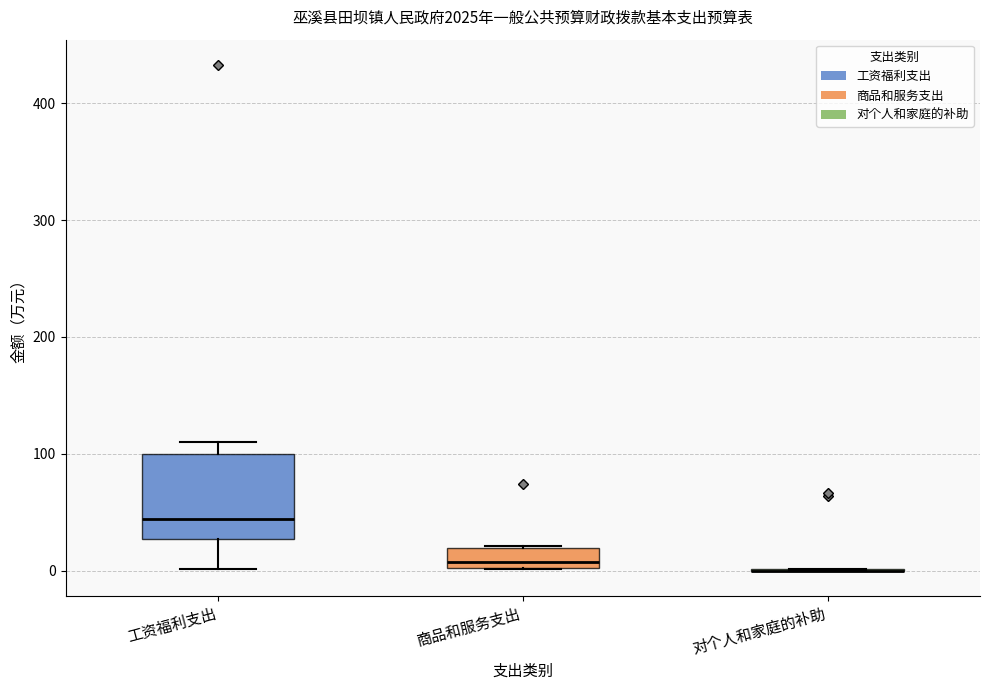

Reading left to right, transcribe this box plot: for each box, give where its median line is, the range the box spans, and where its two whiskers end, as read against the y-axis. The values are not printed on the chart, so give them approximately, as read against the axis.

工资福利支出: median 40, box 30 to 100, whiskers 0 to 110
商品和服务支出: median 10, box 0 to 20, whiskers 0 to 20
对个人和家庭的补助: box collapsed to a line at 0, whiskers 0 to 0